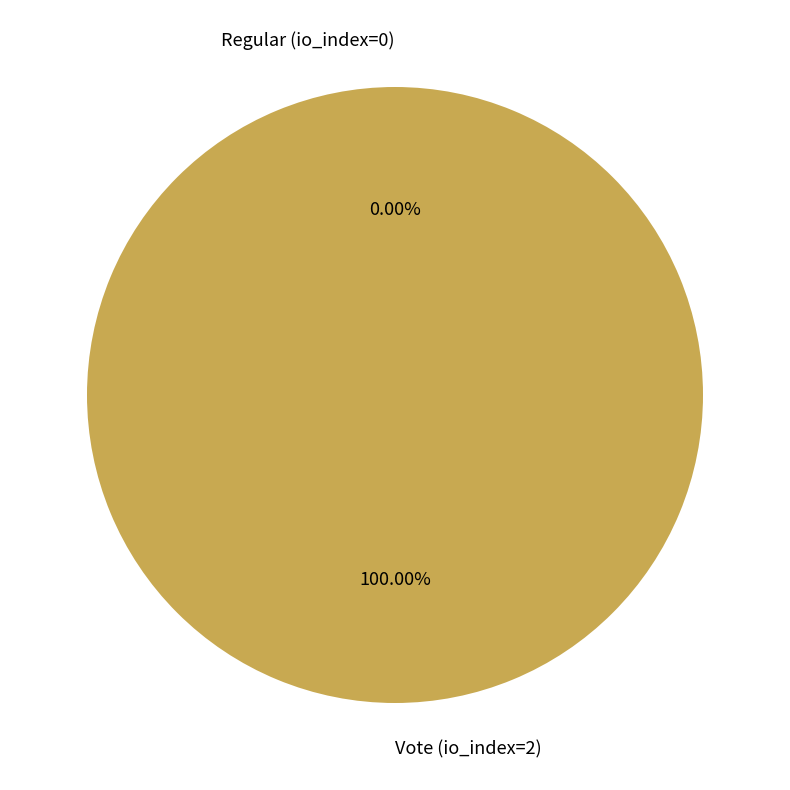

Does Regular (io_index=0) represent more than half of the total?

No